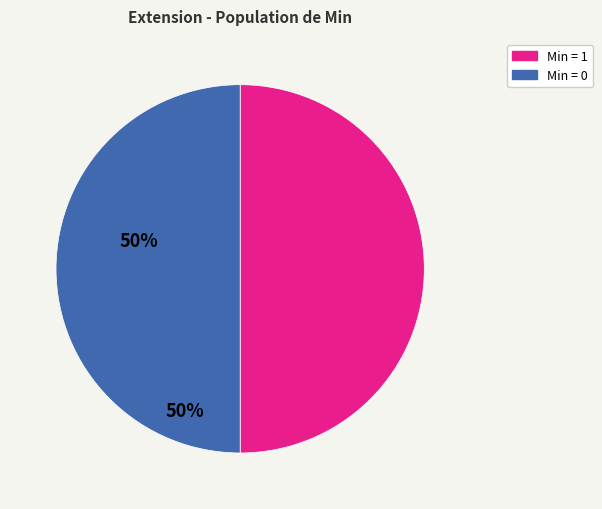

How many segments does this pie chart have?

2